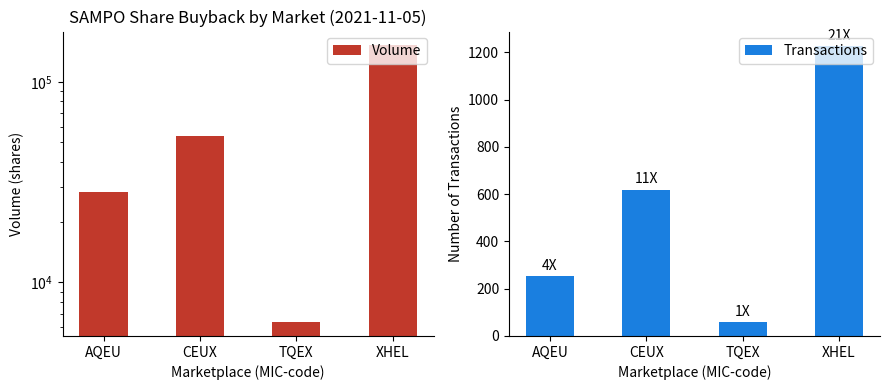

Which series has the largest range (max minus min)?

Volume